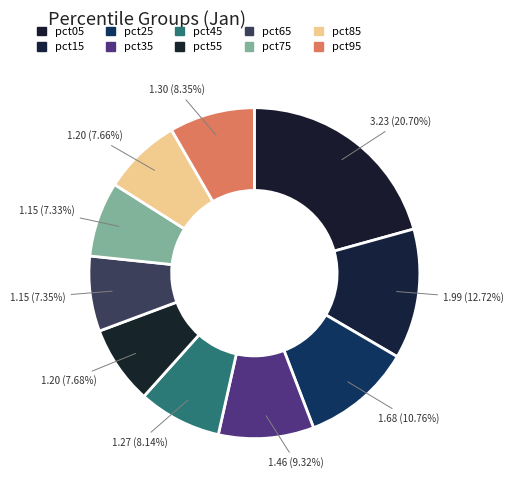

To the nearest percent, what is the combined percentage of pct45 and pct65?

15%